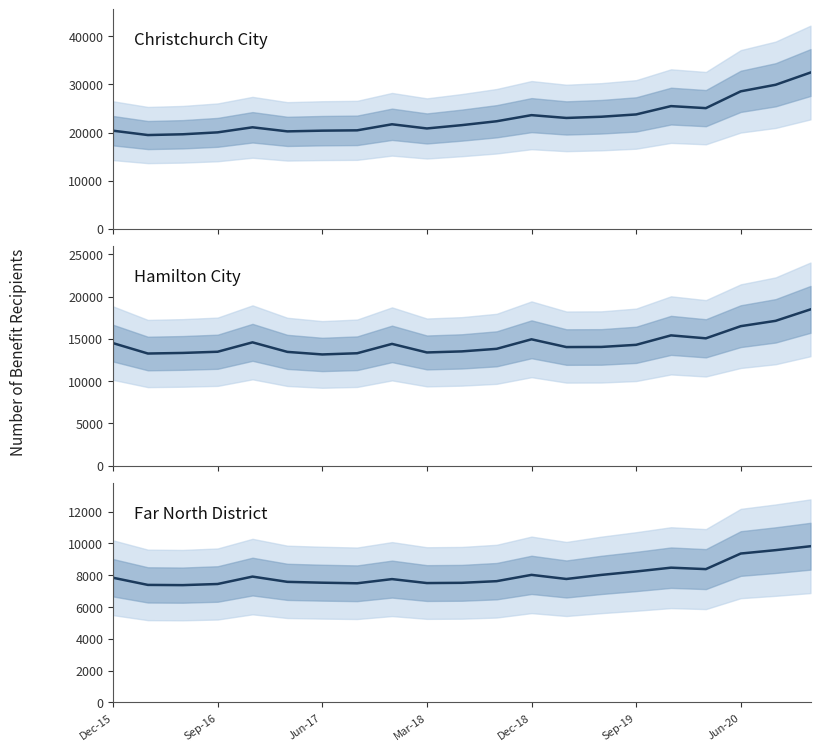

What are all the series names shown in the legend?

Christchurch City, Hamilton City, Far North District